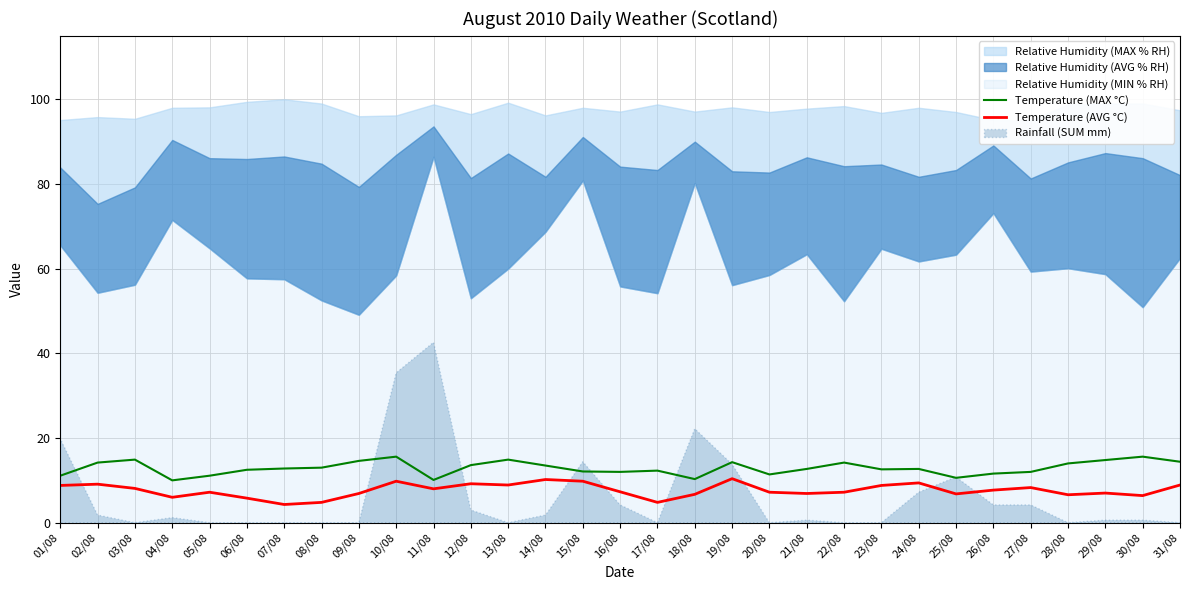

At which label does Temperature (MAX °C) first exceed 12?

02/08